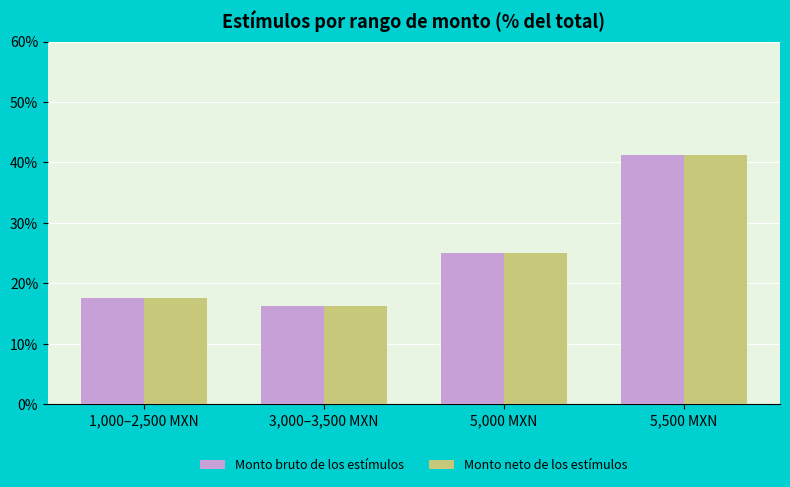

At which category is the sum across all series the highest?

5,500 MXN